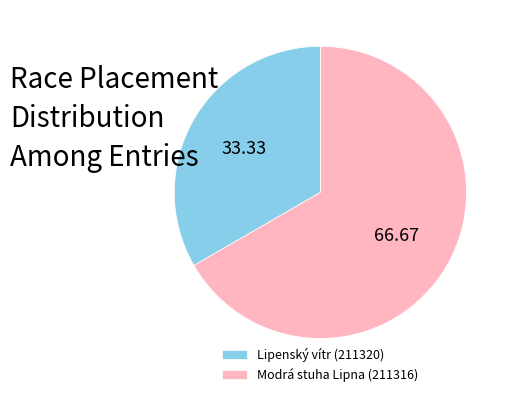

True or false: Lipenský vítr (211320) accounts for 43% of the total.

False